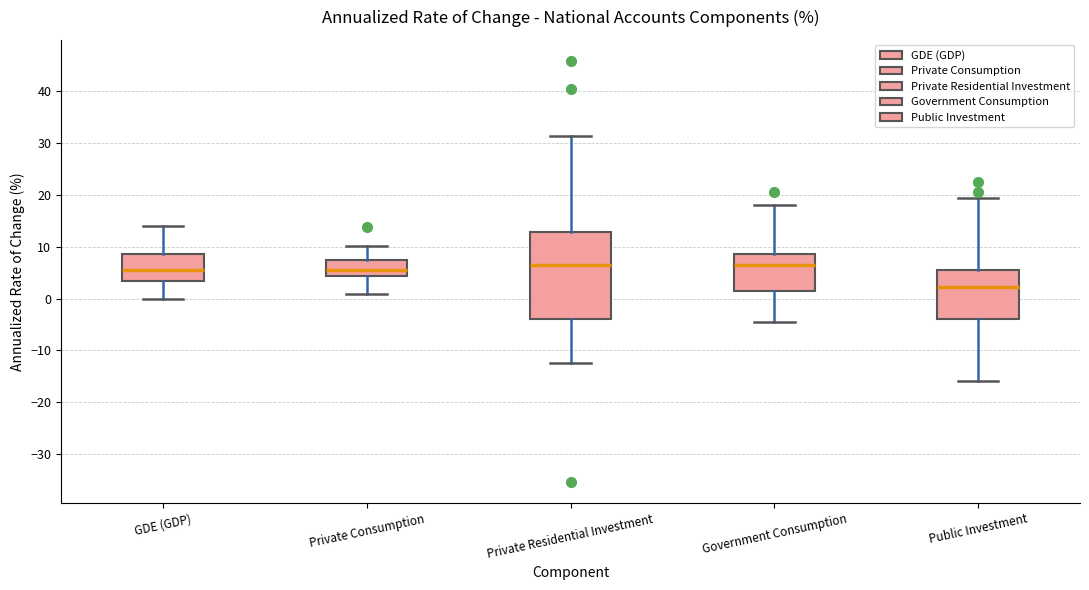

Reading left to right, read every box against the y-axis: the position of its median line, the range the box covers, and the ends of its whiskers. The values are not printed on the chart, so give them approximately, as read against the axis.

GDE (GDP): median 6, box 3 to 9, whiskers 0 to 14
Private Consumption: median 6, box 4 to 7, whiskers 1 to 10
Private Residential Investment: median 6, box -4 to 13, whiskers -12 to 31
Government Consumption: median 6, box 2 to 9, whiskers -4 to 18
Public Investment: median 2, box -4 to 6, whiskers -16 to 20